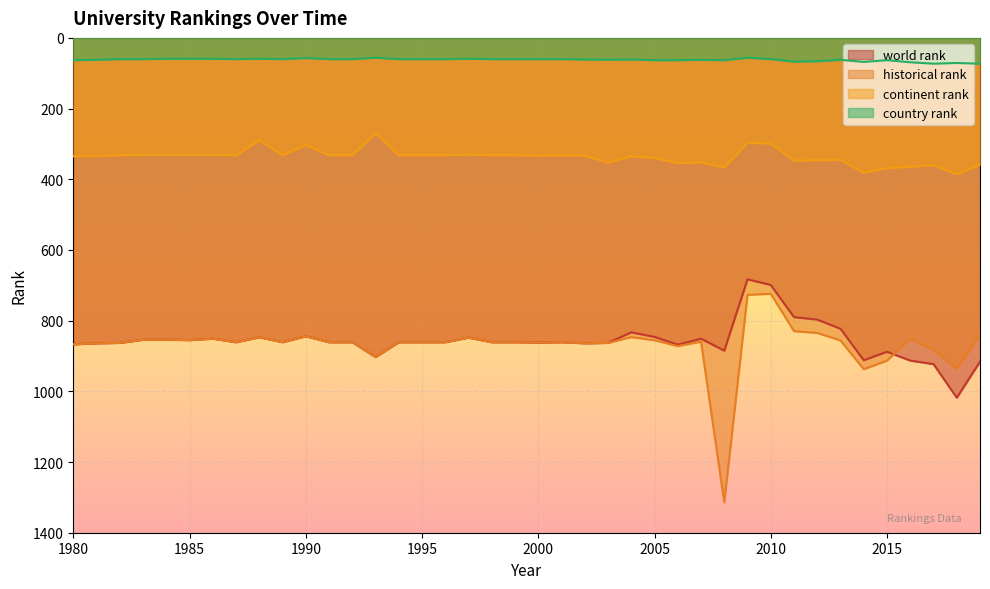

Is the value of continent rank at 1994 greater than the value of historical rank at 1984?

No